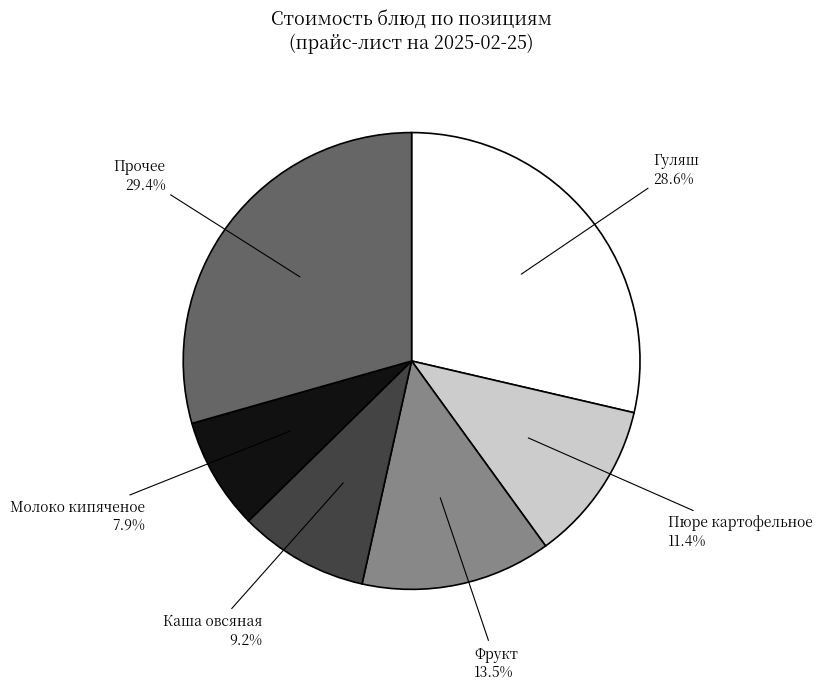

Does any single category account for the majority?

No